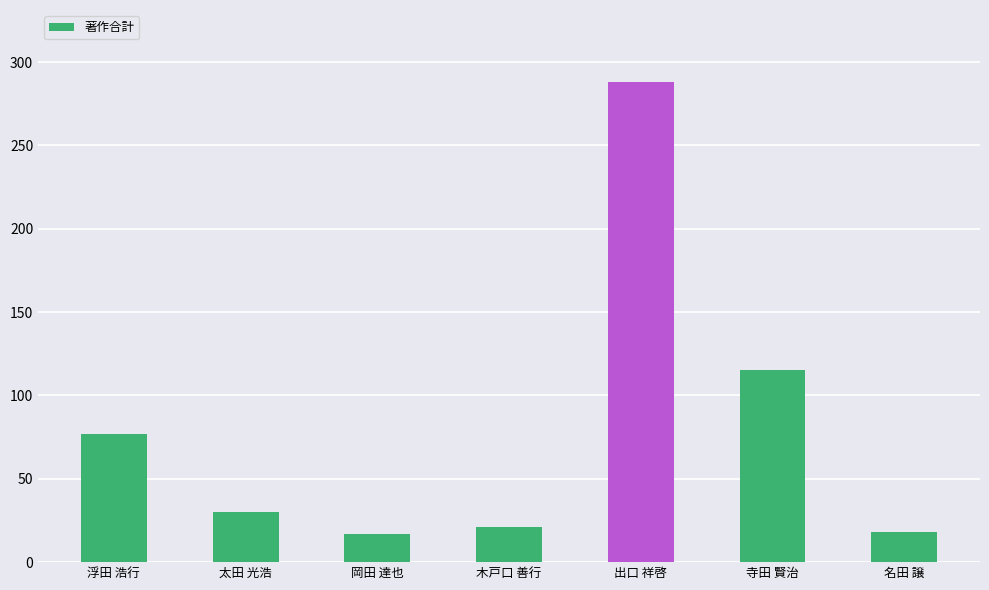

How many bars are there in total?

7